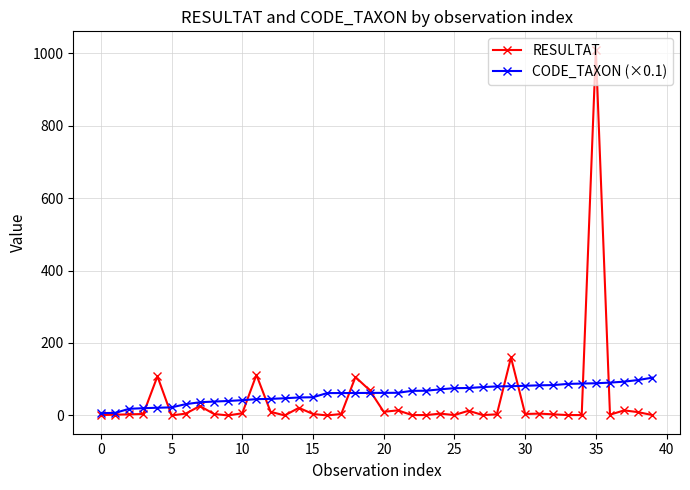

True or false: RESULTAT has more than 2 points higher than both neighbors.

True